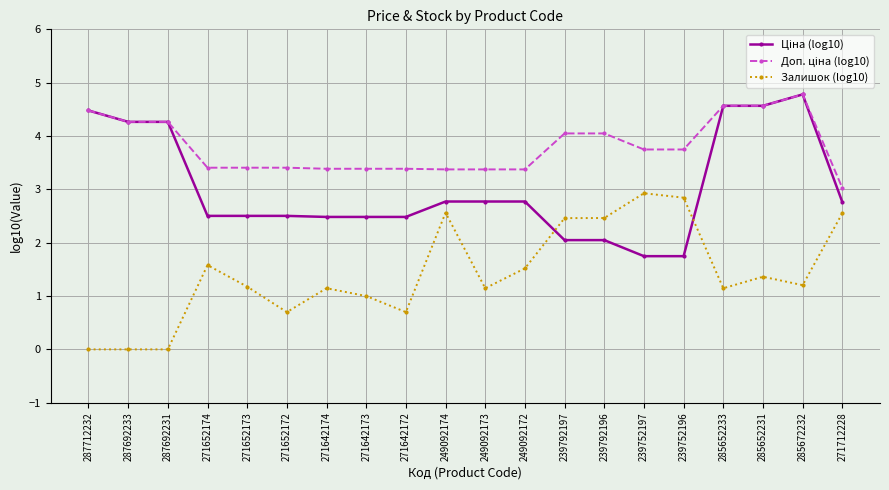

What is the total value across all series at 239792196?

8.6